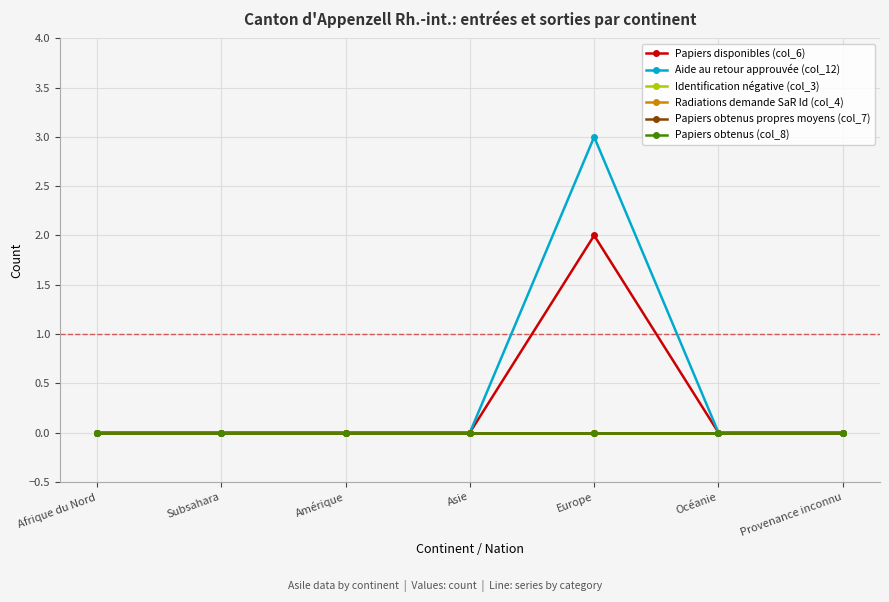

Which series has the widest spread of values?

Aide au retour approuvée (col_12)